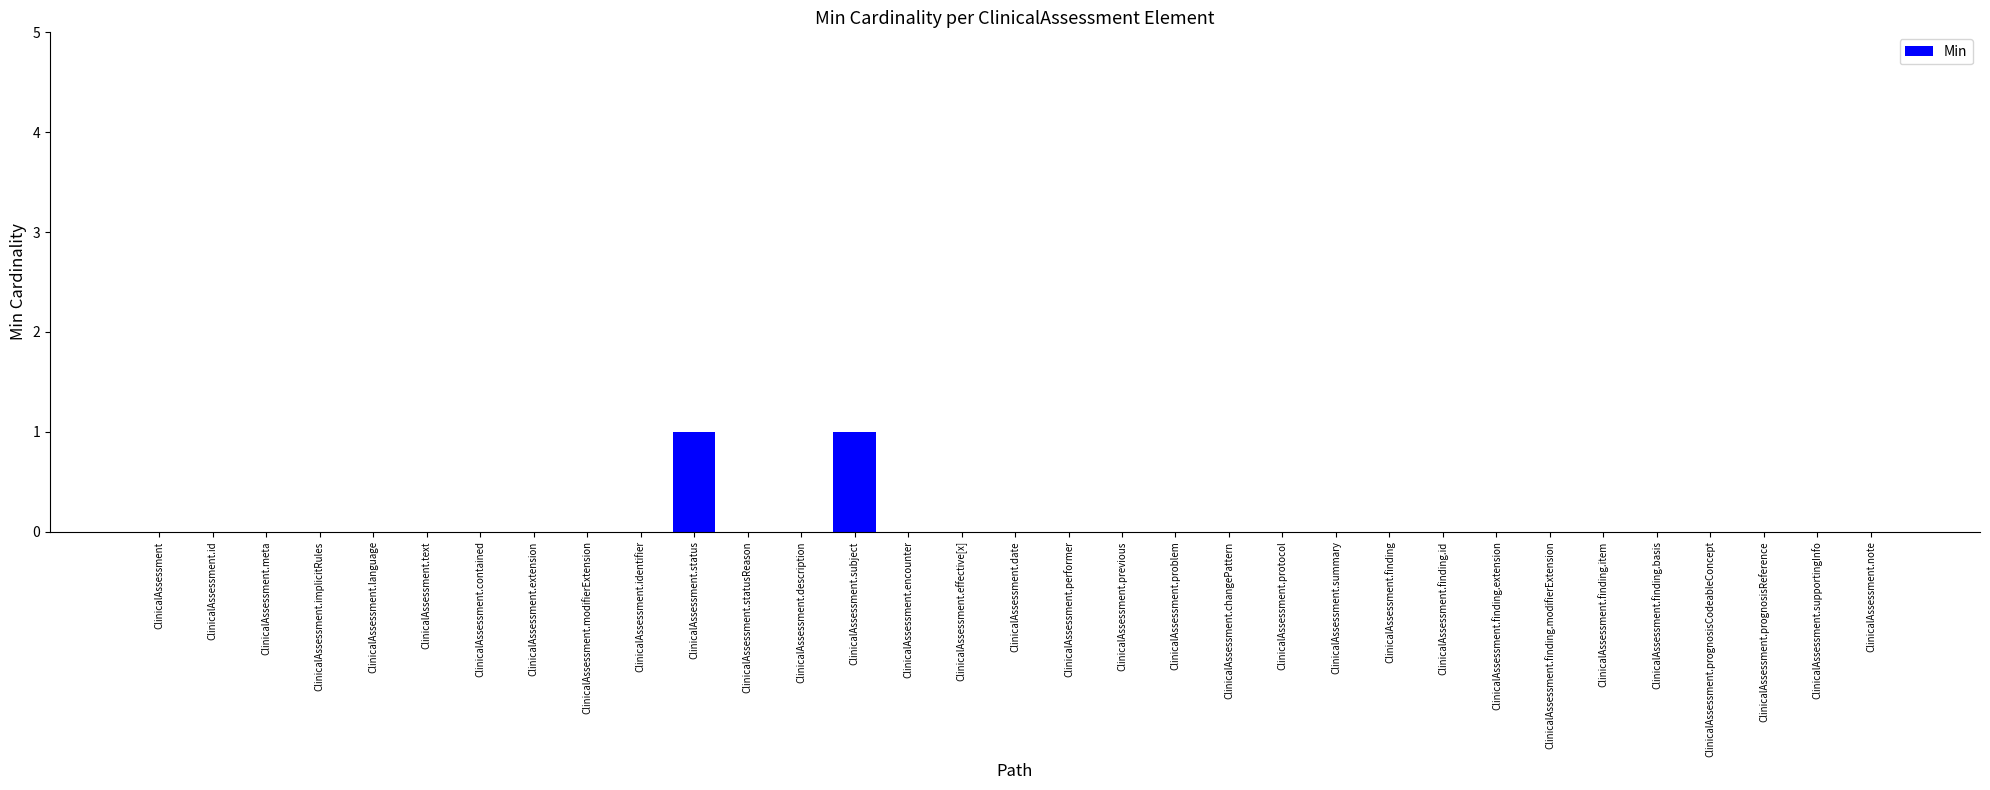

Is it true that the value at ClinicalAssessment.id is -1?

False